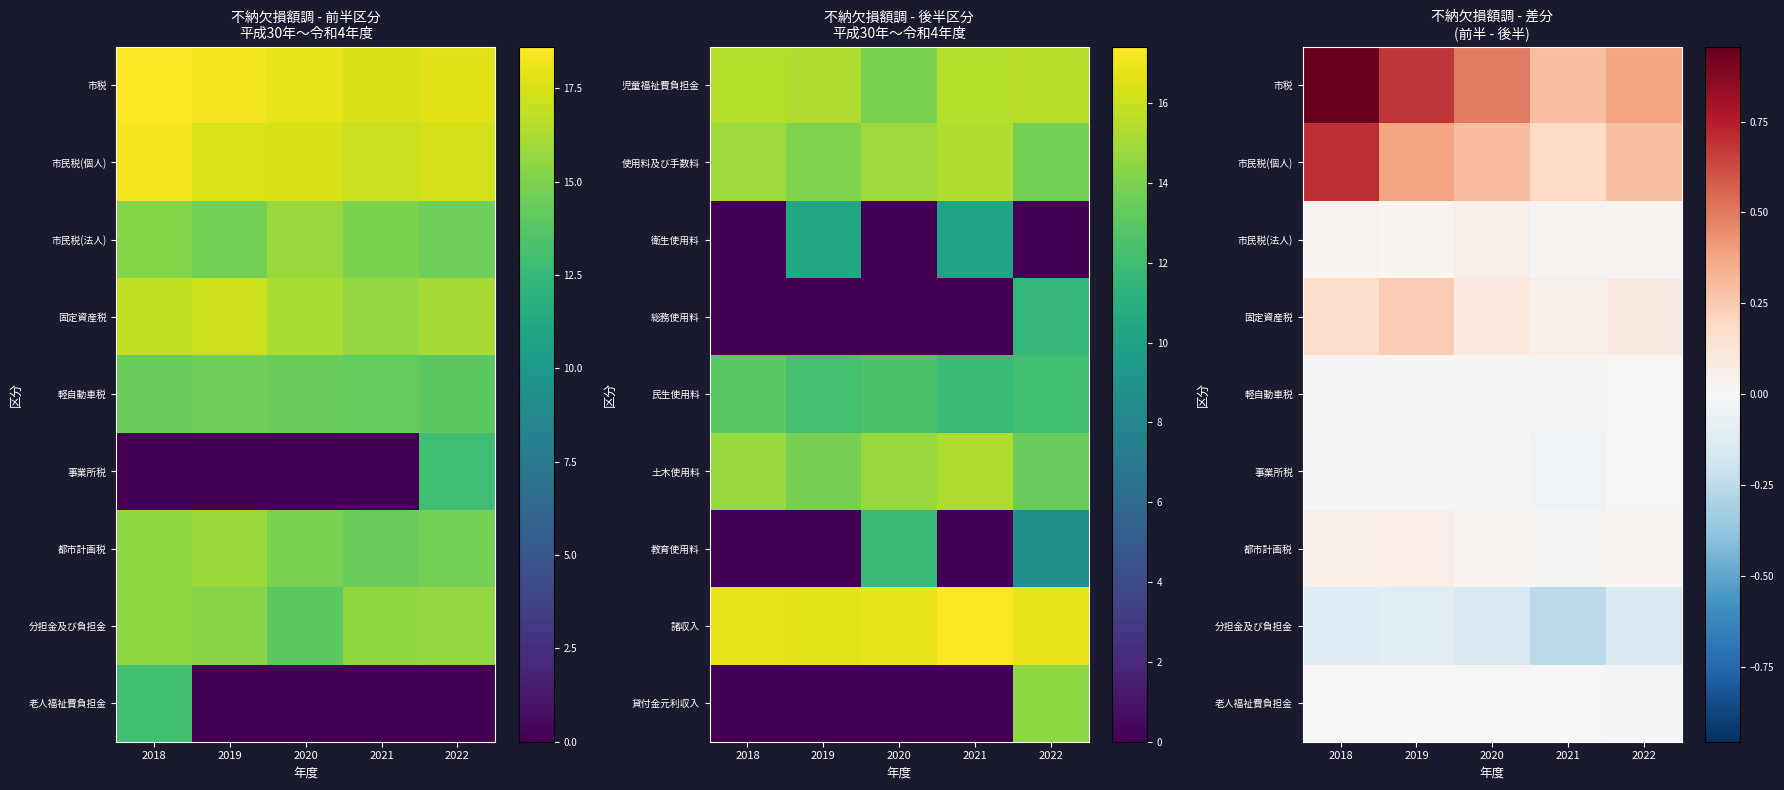

What is the minimum value shown in the chart?

-0.3